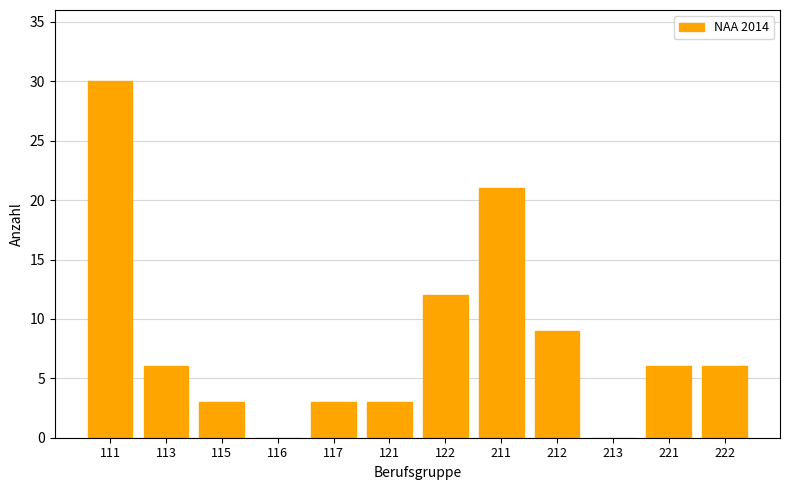

The chart shows a value of 12 at 122. True or false?

True